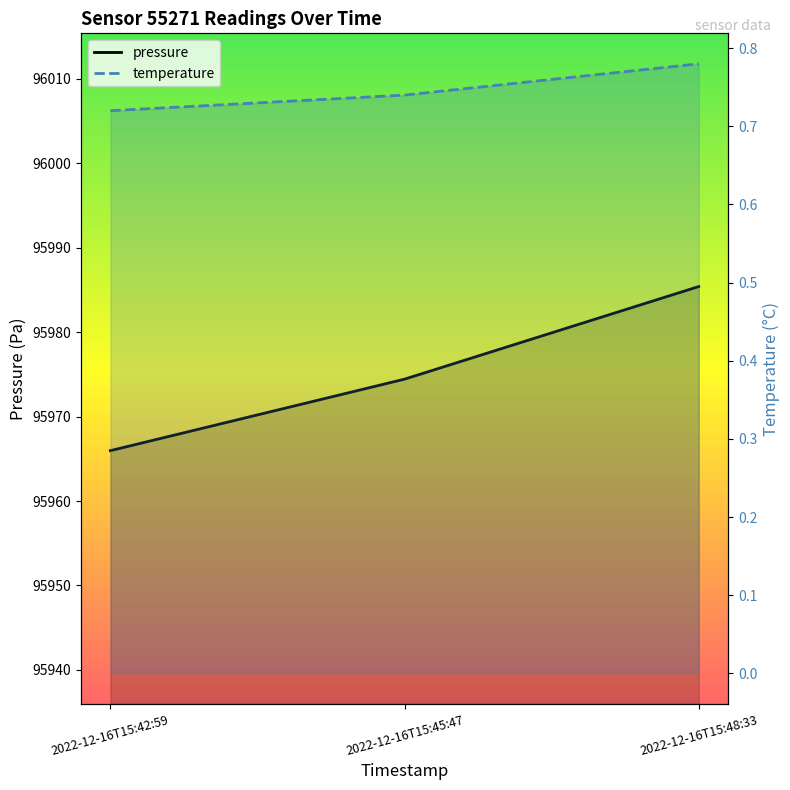

What position from the left is 2022-12-16T15:48:33?

3